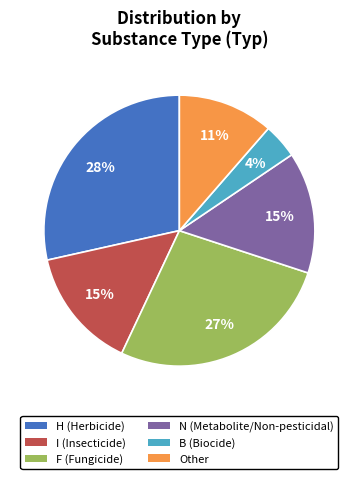

Which category has the smallest portion of the pie?

B